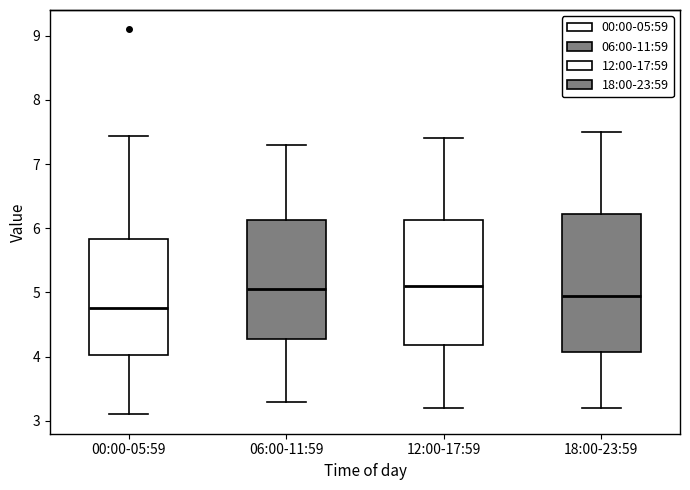

Reading left to right, read every box against the y-axis: the position of its median line, the range the box covers, and the ends of its whiskers. The values are not printed on the chart, so give them approximately, as read against the axis.

00:00-05:59: median 4.8, box 4.0 to 5.8, whiskers 3.1 to 7.4
06:00-11:59: median 5.1, box 4.3 to 6.1, whiskers 3.3 to 7.3
12:00-17:59: median 5.1, box 4.2 to 6.1, whiskers 3.2 to 7.4
18:00-23:59: median 5.0, box 4.1 to 6.2, whiskers 3.2 to 7.5